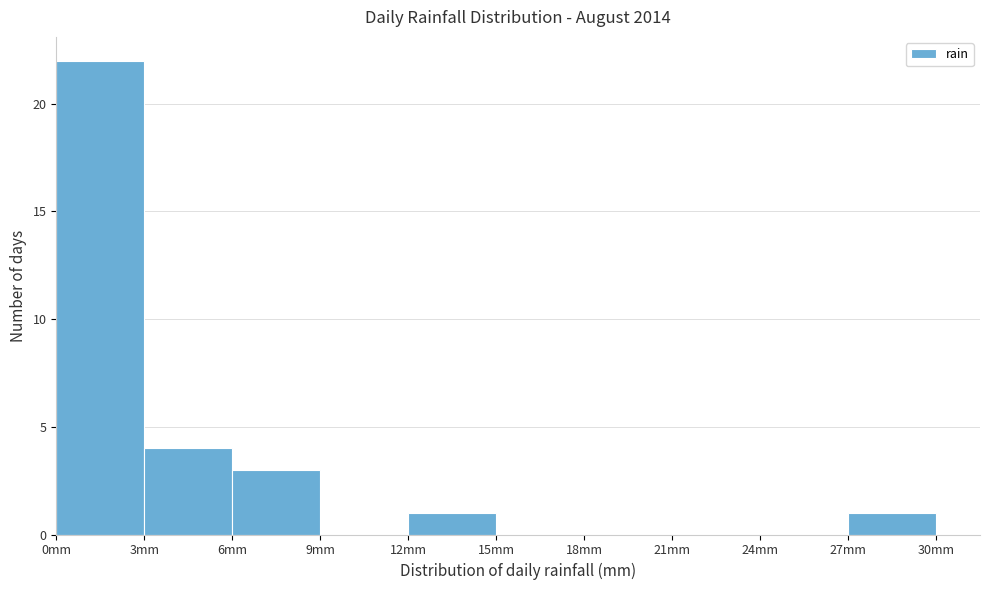

Which range on the x-axis has the tallest bar?

0 to 3